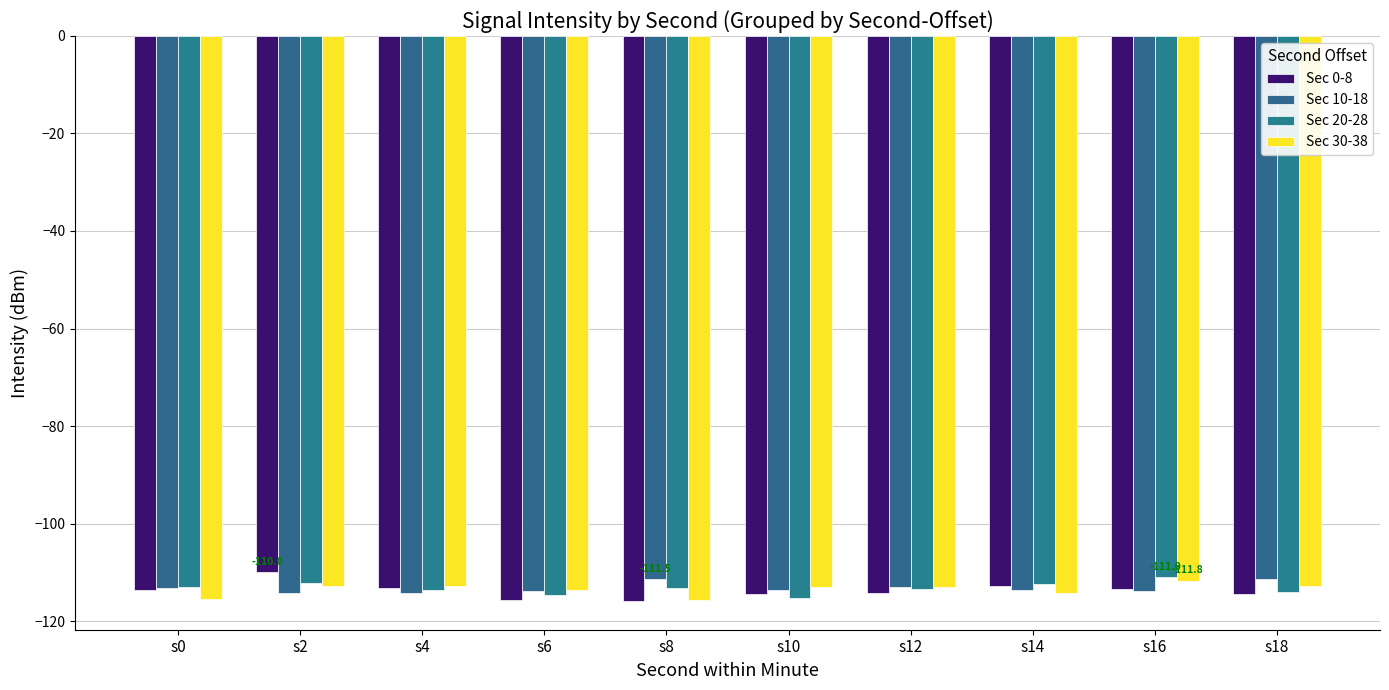

What are all the series names shown in the legend?

Sec 0-8, Sec 10-18, Sec 20-28, Sec 30-38